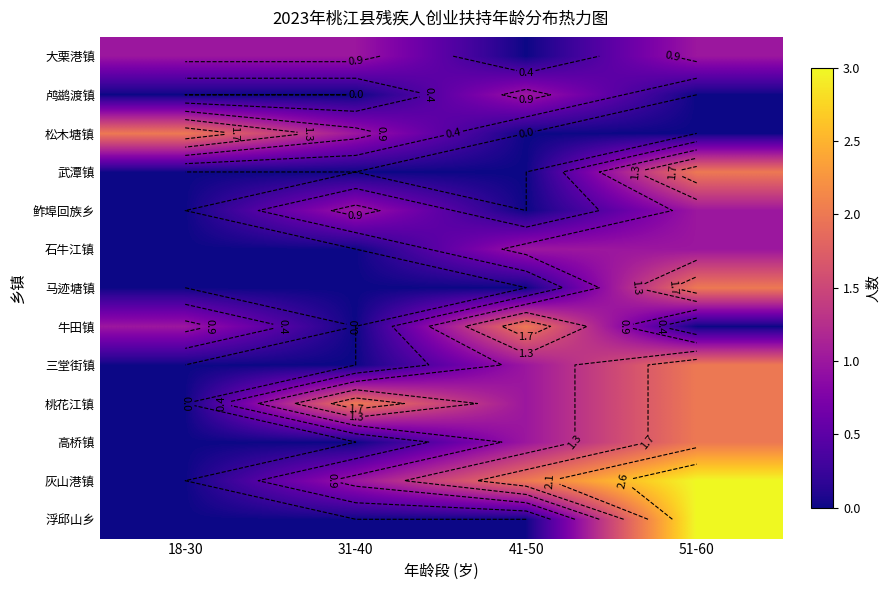

Is it true that 桃花江镇 equals 0 at 18-30?

True